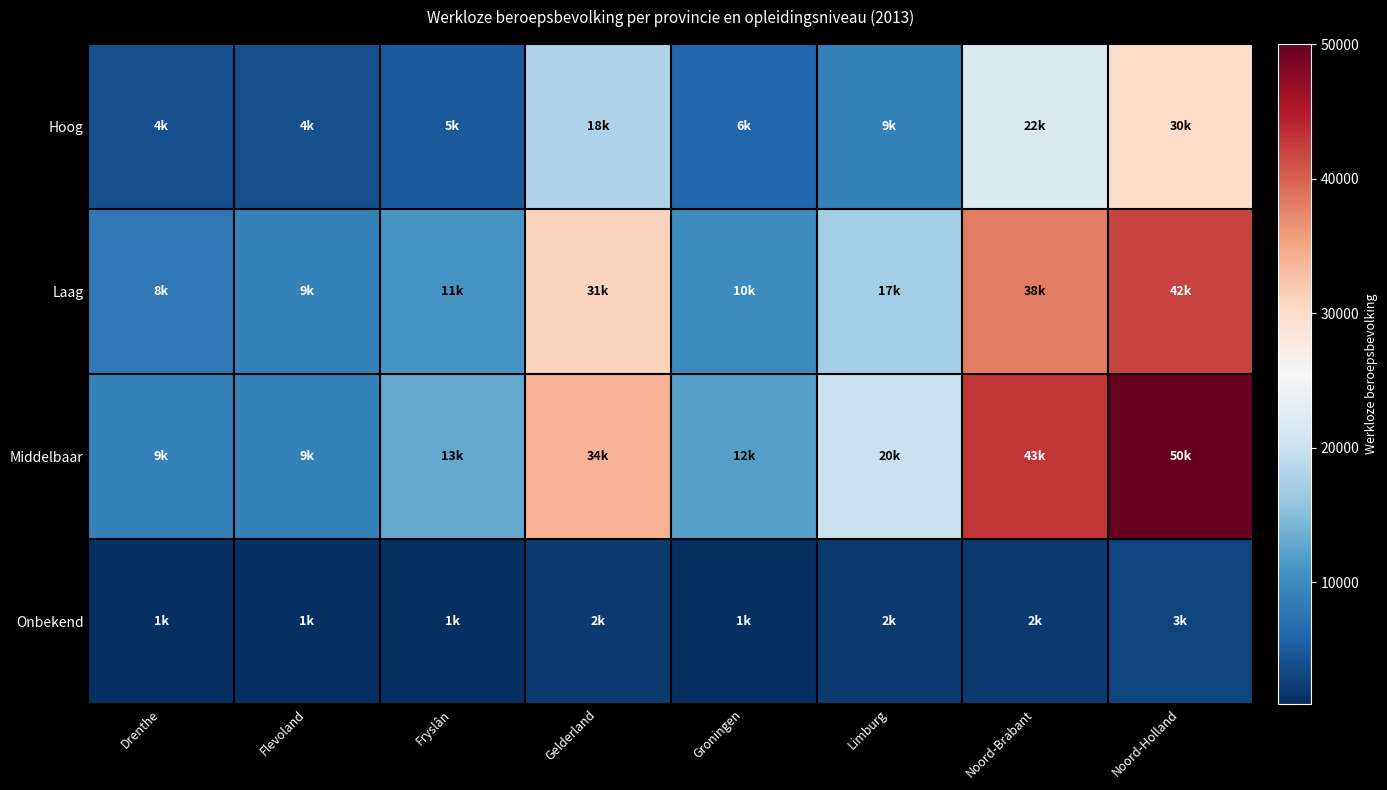

Reading left to right, list all the values displayed in this chart.

Hoog: Drenthe=4000	Flevoland=4000	Fryslân=5000	Gelderland=18000	Groningen=6000	Limburg=9000	Noord-Brabant=22000	Noord-Holland=30000
Laag: Drenthe=8000	Flevoland=9000	Fryslân=11000	Gelderland=31000	Groningen=10000	Limburg=17000	Noord-Brabant=38000	Noord-Holland=42000
Middelbaar: Drenthe=9000	Flevoland=9000	Fryslân=13000	Gelderland=34000	Groningen=12000	Limburg=20000	Noord-Brabant=43000	Noord-Holland=50000
Onbekend: Drenthe=1000	Flevoland=1000	Fryslân=1000	Gelderland=2000	Groningen=1000	Limburg=2000	Noord-Brabant=2000	Noord-Holland=3000